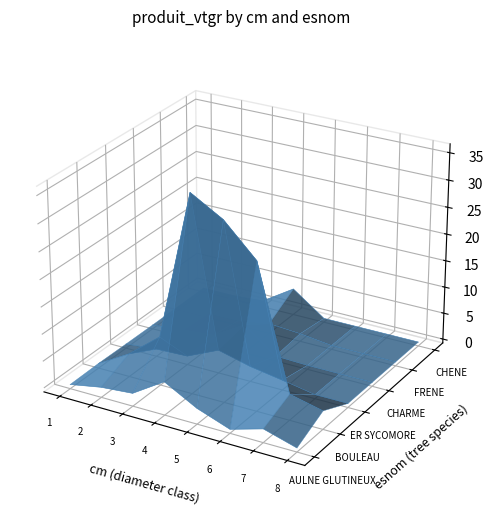

How many interior local valleys does the CHARME series have?

1